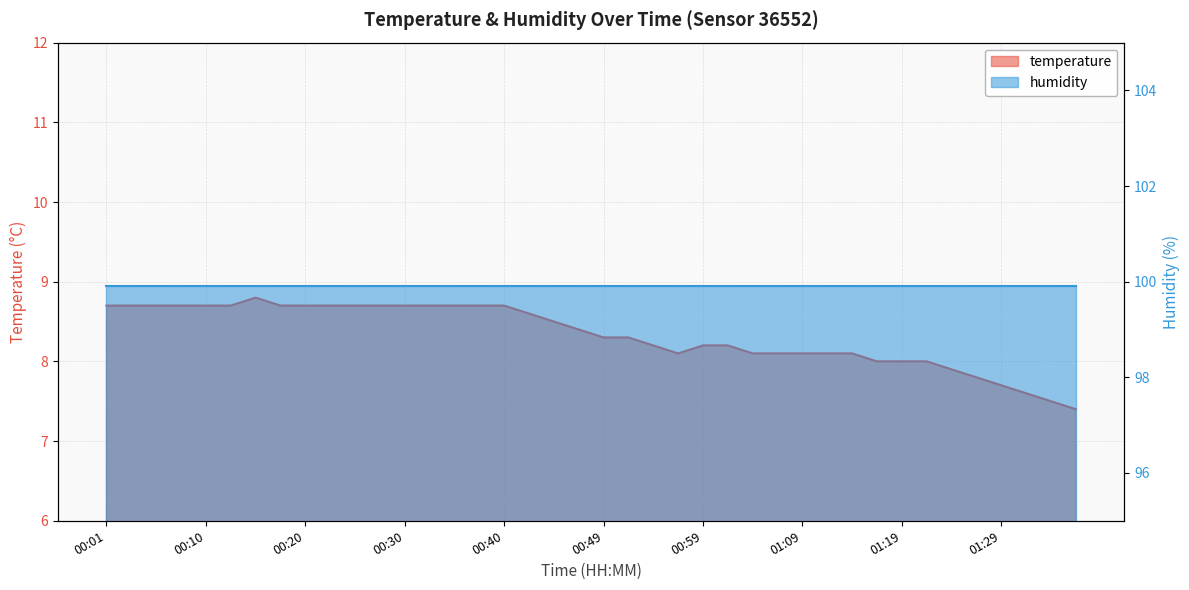

How many values are below 8?

6